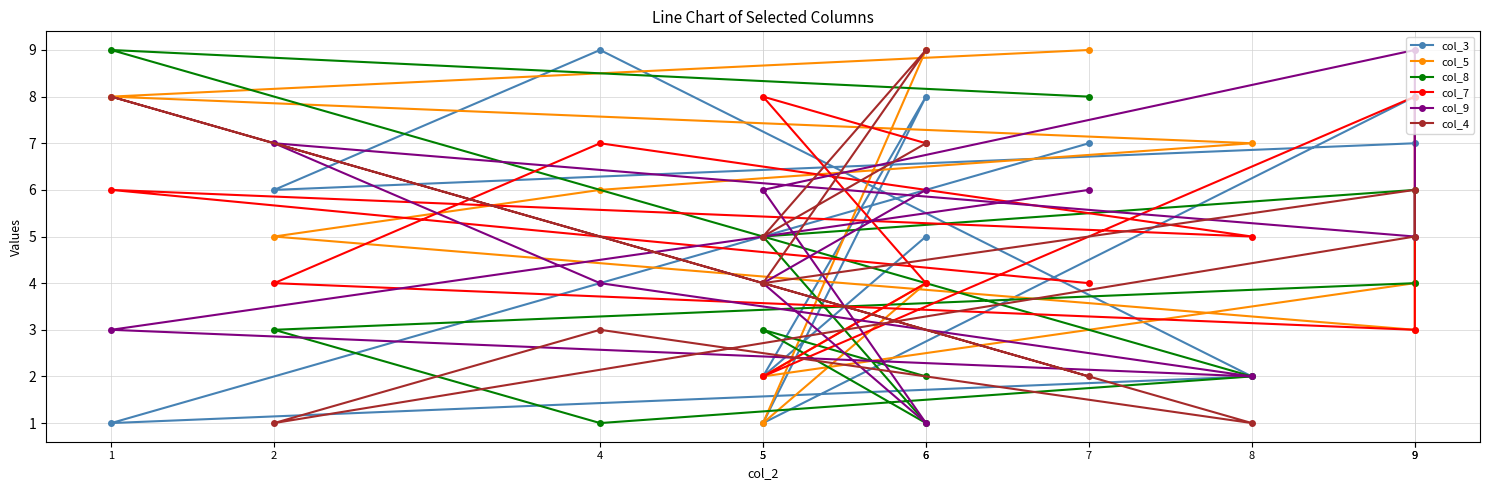

What are all the series names shown in the legend?

col_3, col_5, col_8, col_7, col_9, col_4